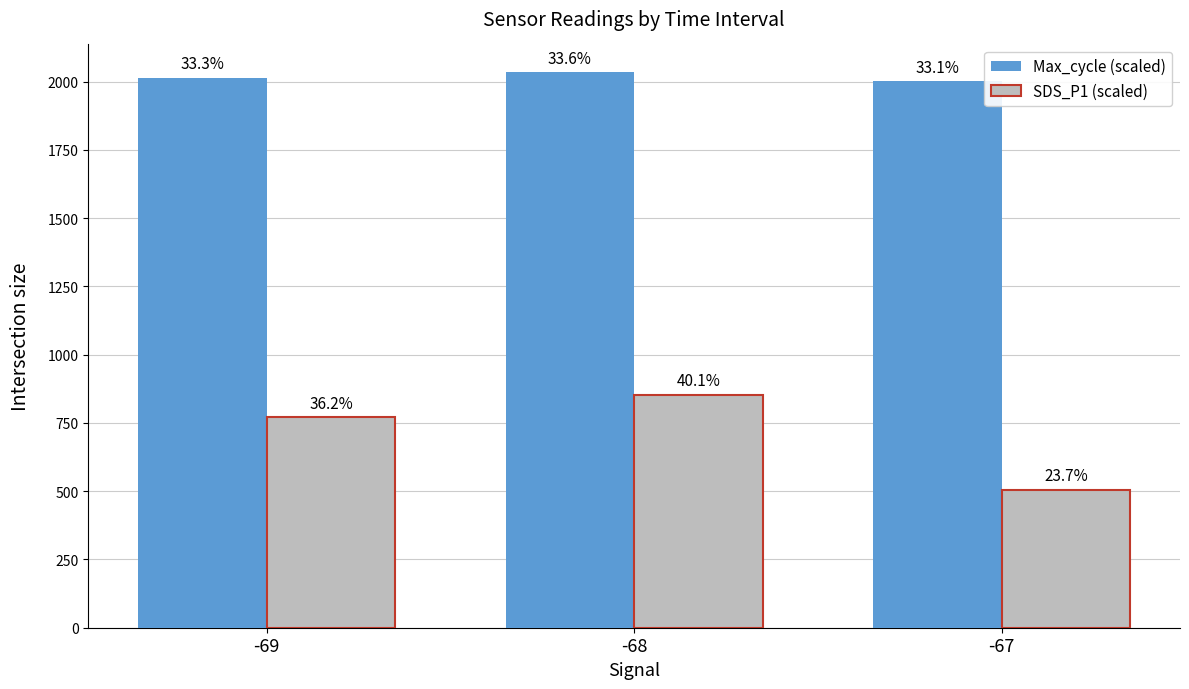

How many bars are there in each group?

2